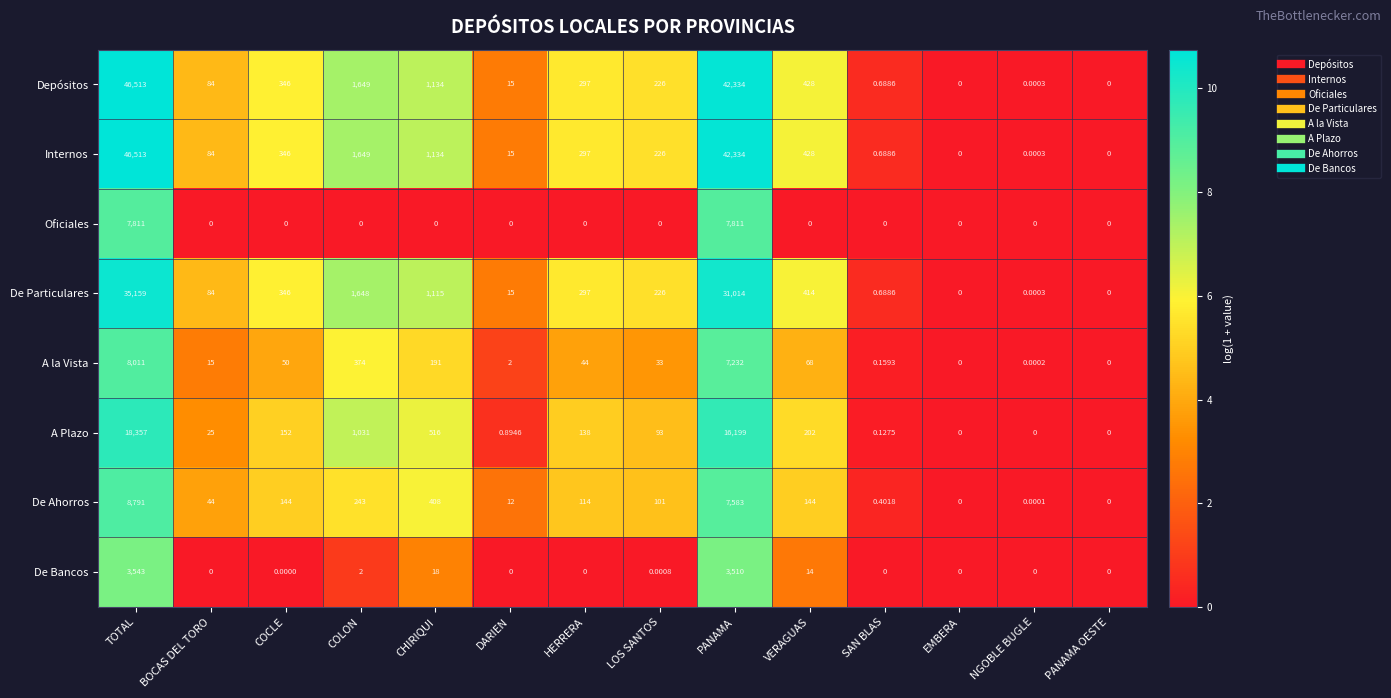

At which label does De Ahorros first exceed 114?

TOTAL